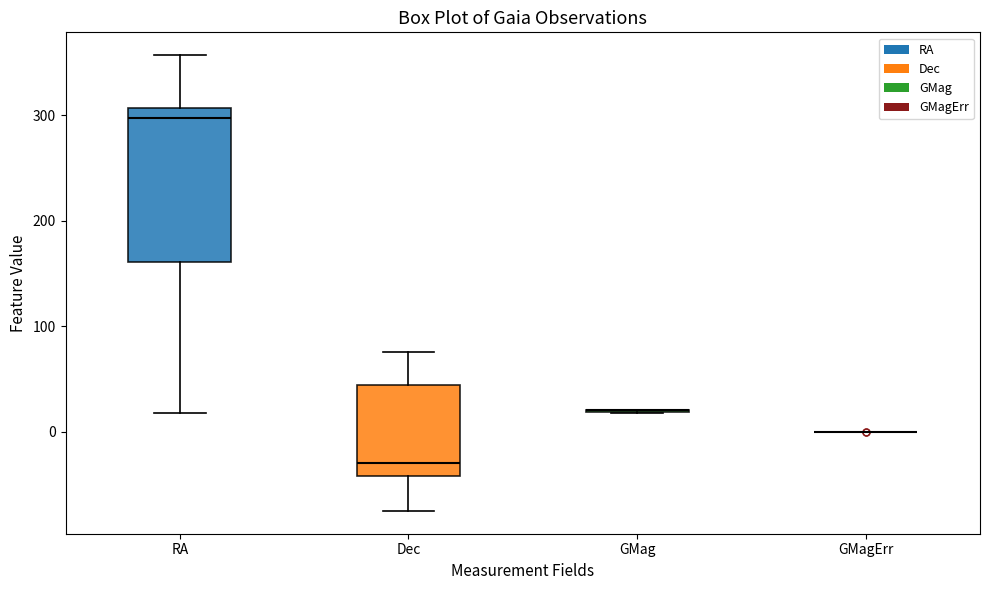

Reading left to right, read every box against the y-axis: the position of its median line, the range the box covers, and the ends of its whiskers. The values are not printed on the chart, so give them approximately, as read against the axis.

RA: median 300, box 160 to 310, whiskers 20 to 360
Dec: median -30, box -40 to 40, whiskers -70 to 80
GMag: box collapsed to a line at 20, whiskers 20 to 20
GMagErr: box collapsed to a line at 0, whiskers 0 to 0